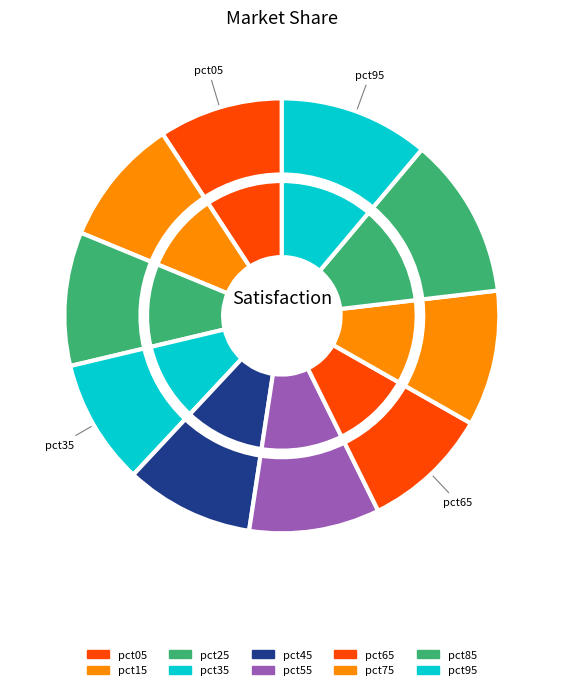

To the nearest percent, what percentage of the pie is pct45?

10%